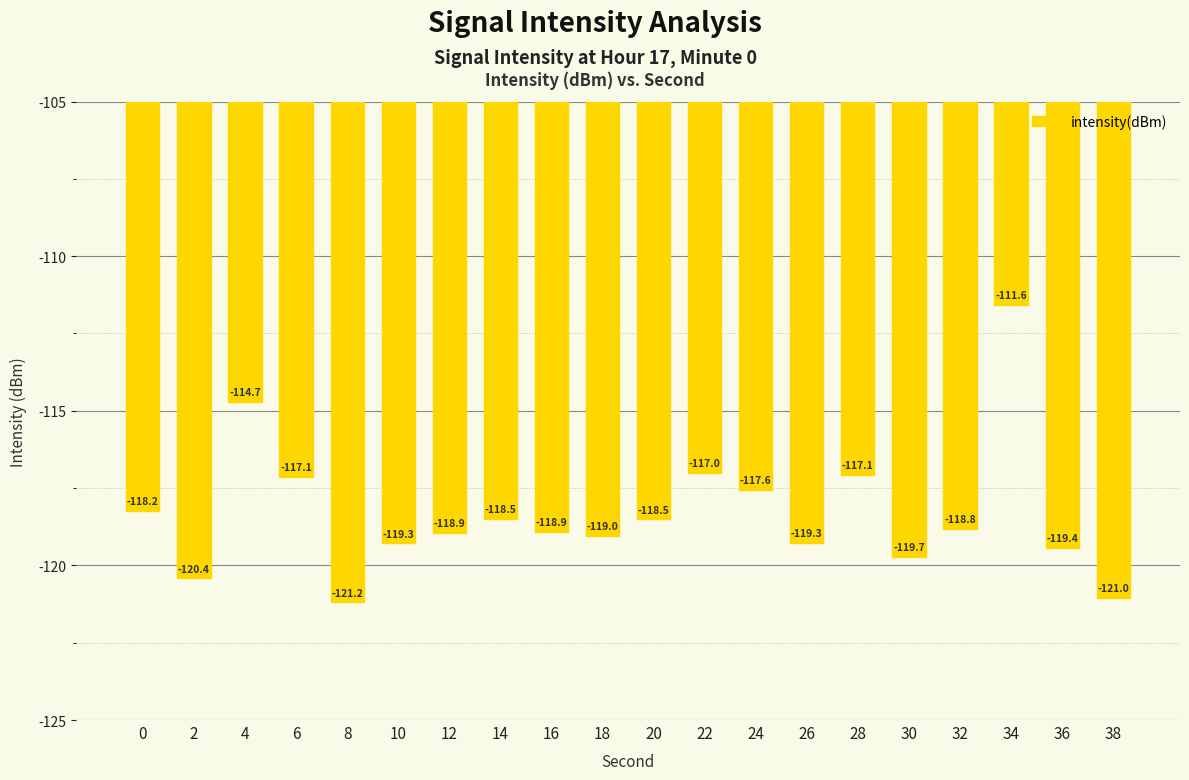

What is the sum of all values?

-2366.4